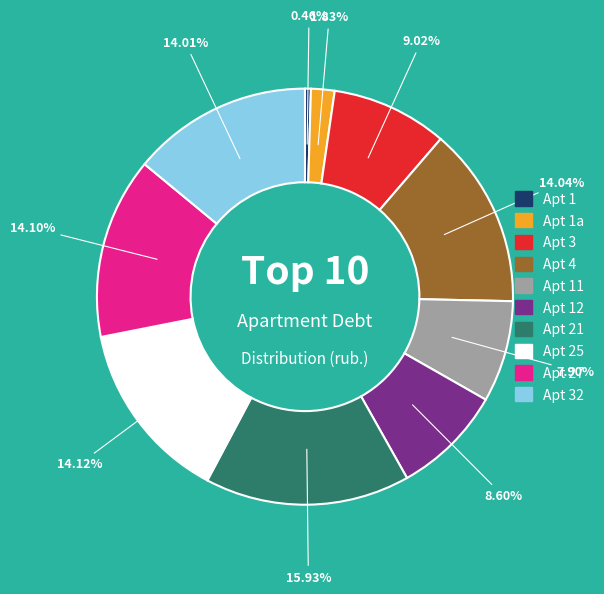

Is there any slice that represents more than half of the pie?

No